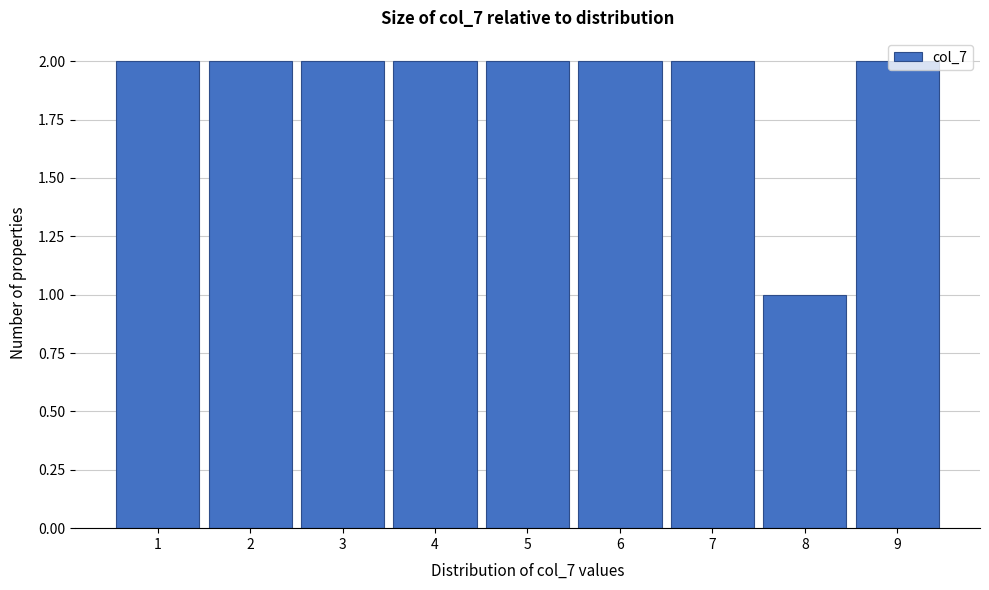

Reading left to right, list every bar in this chart as the range it spans on the x-axis followed by its height. The values are not printed on the chart, so give them approximately, as read against the axis.

0.5 to 1.5: 2
1.5 to 2.5: 2
2.5 to 3.5: 2
3.5 to 4.5: 2
4.5 to 5.5: 2
5.5 to 6.5: 2
6.5 to 7.5: 2
7.5 to 8.5: 1
8.5 to 9.5: 2